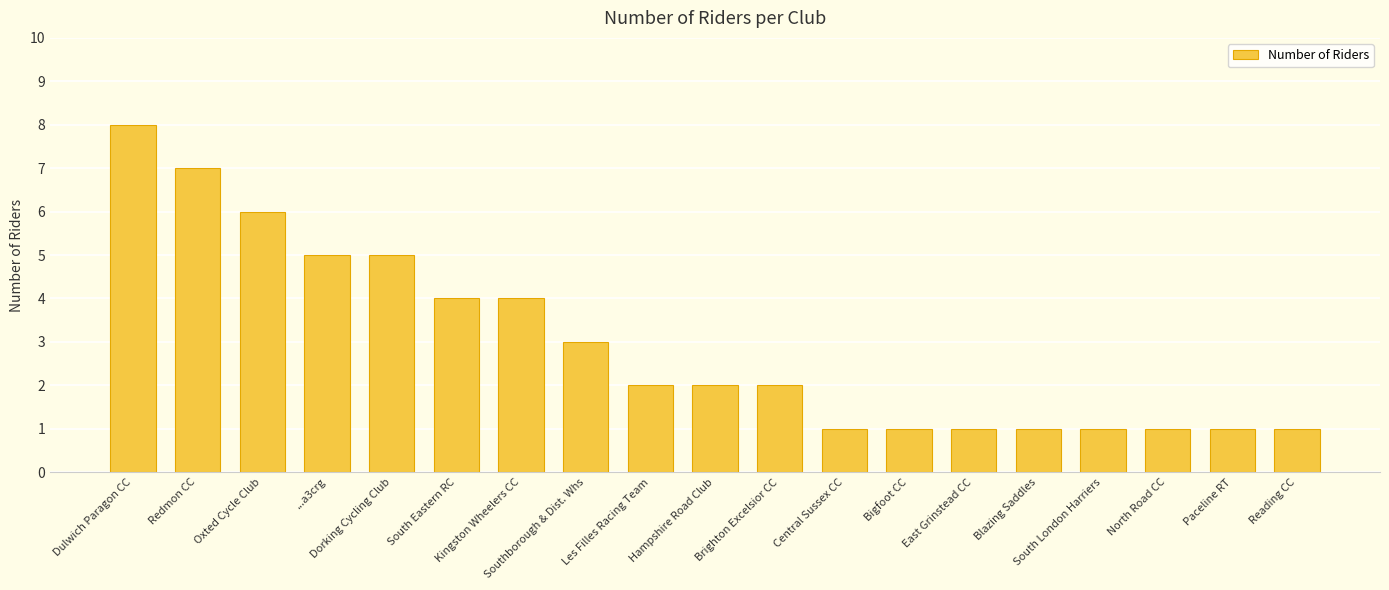

What is the value of the 12th bar from the left?

1